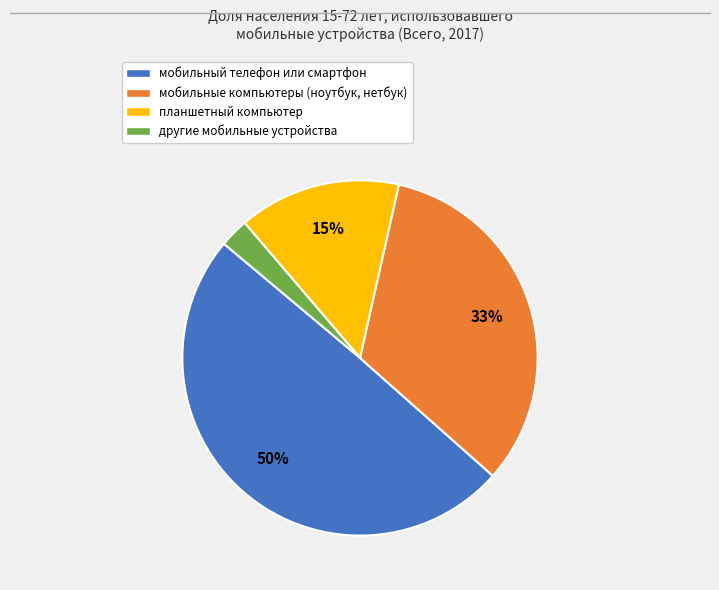

Between другие мобильные устройства and мобильный телефон или смартфон, which is larger?

мобильный телефон или смартфон